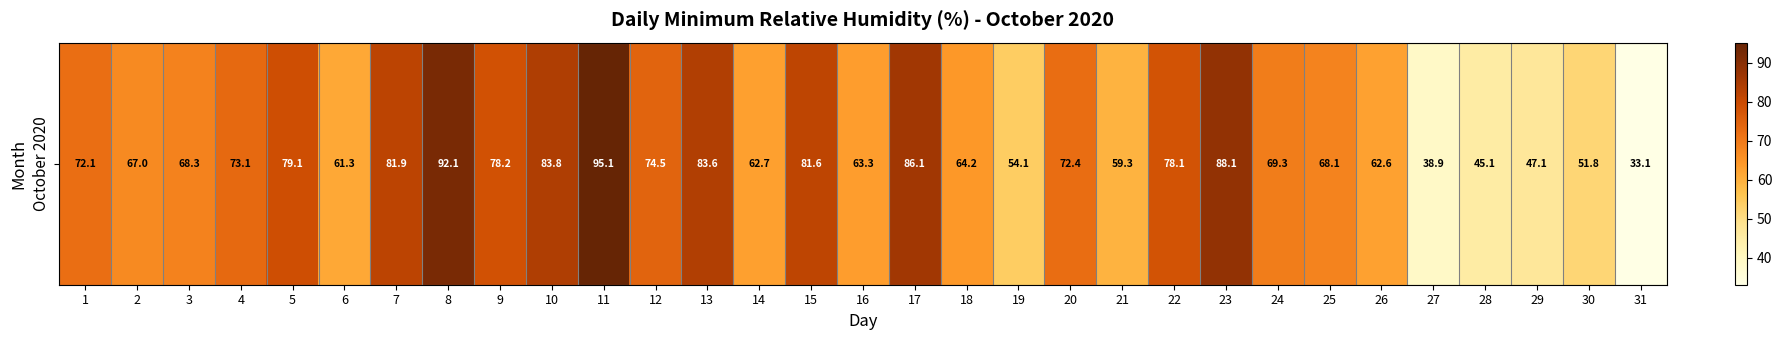

What is the change in value from 13 to 18?

-19.4